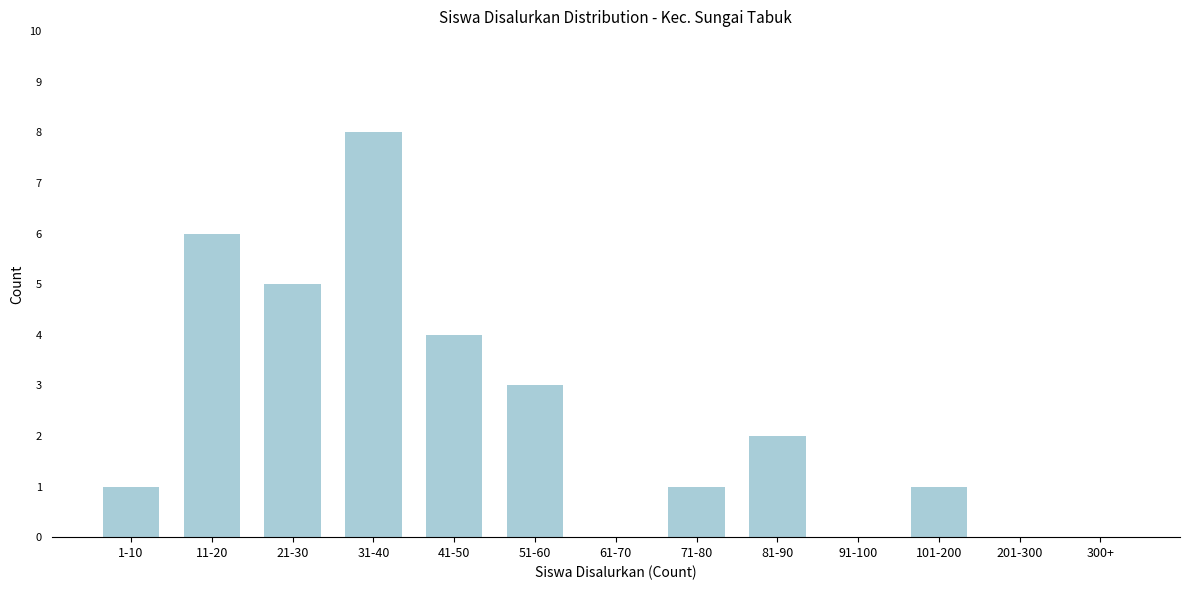

Reading right to left, extract all data points from this chart.

300+=0	201-300=0	101-200=1	91-100=0	81-90=2	71-80=1	61-70=0	51-60=3	41-50=4	31-40=8	21-30=5	11-20=6	1-10=1